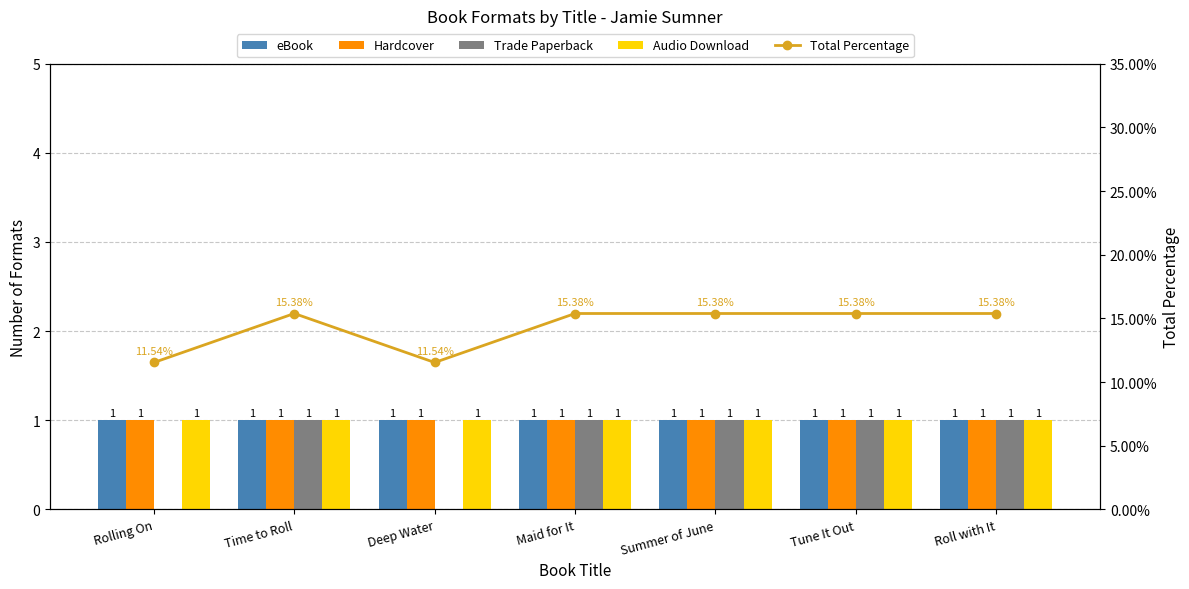

How many values in the Total Percentage series are below 15?

2